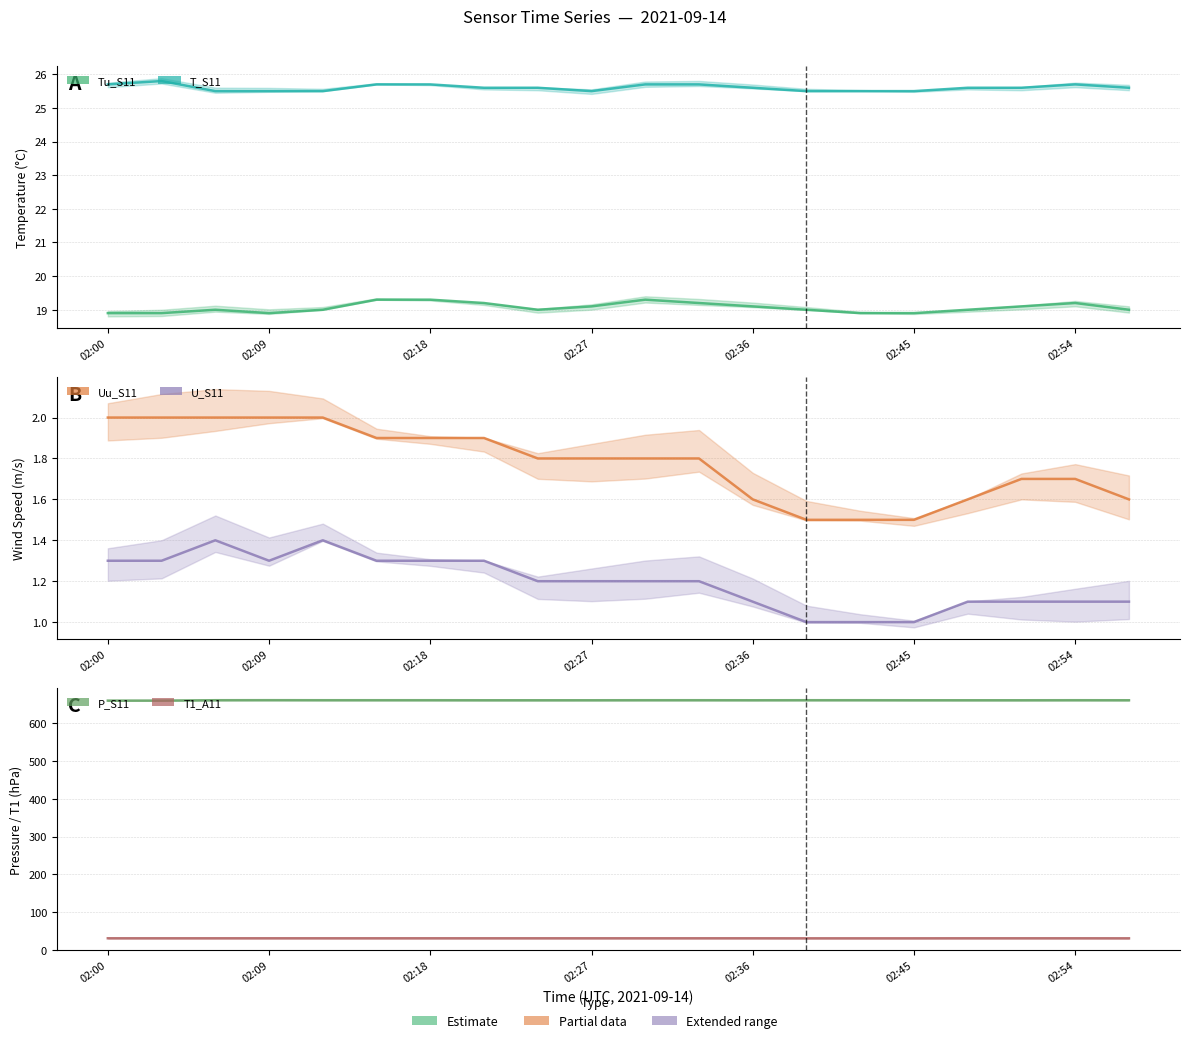

How many series are shown in this chart?

6